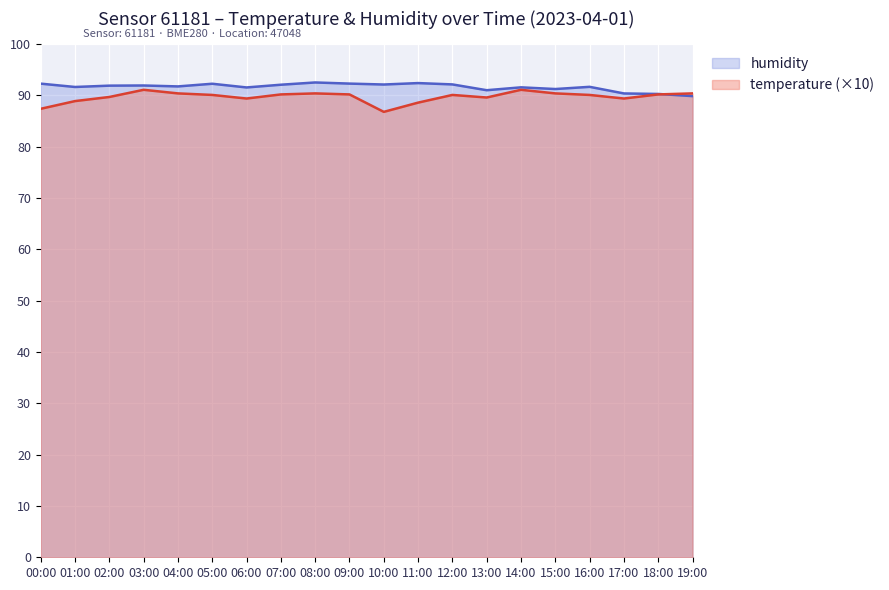

Rank the series by their average value, from highest to lowest.

humidity, temperature (×10)